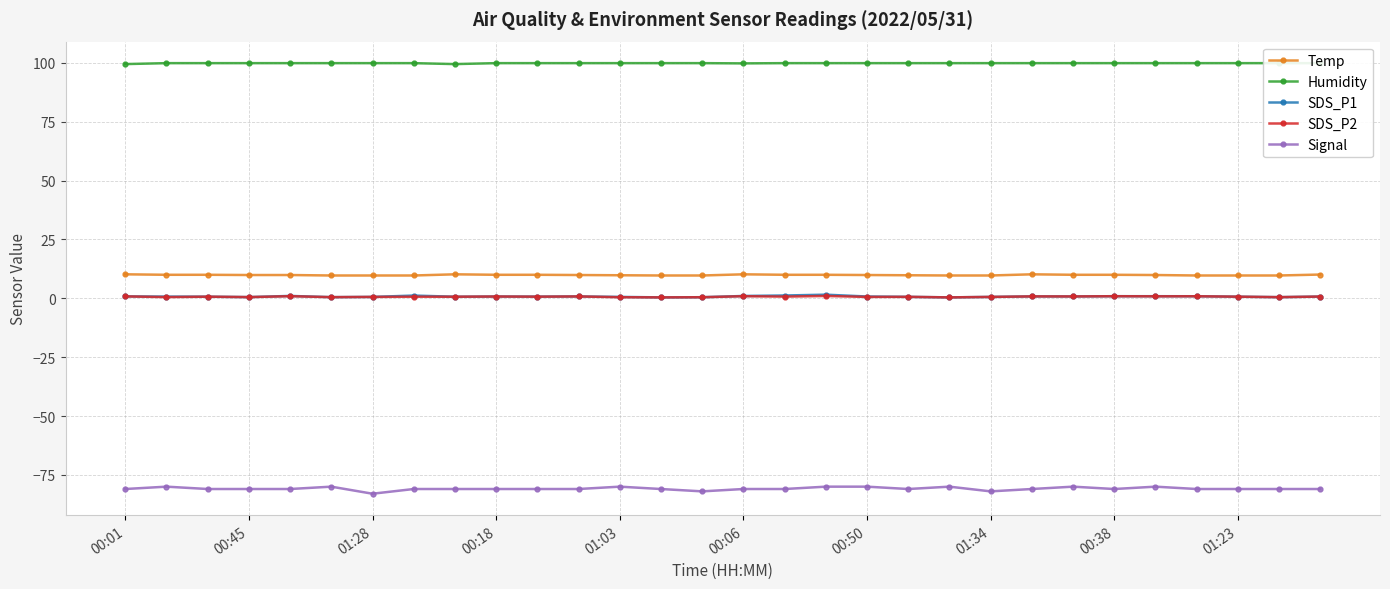

The value of Signal at 01:03 is -42.2. True or false?

False